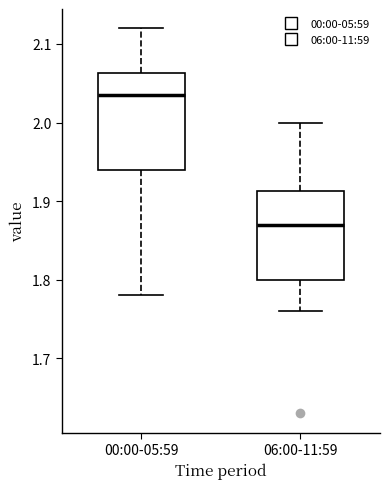

Comparing the boxes themselves (not the whiskers), which one is the tallest?

00:00-05:59